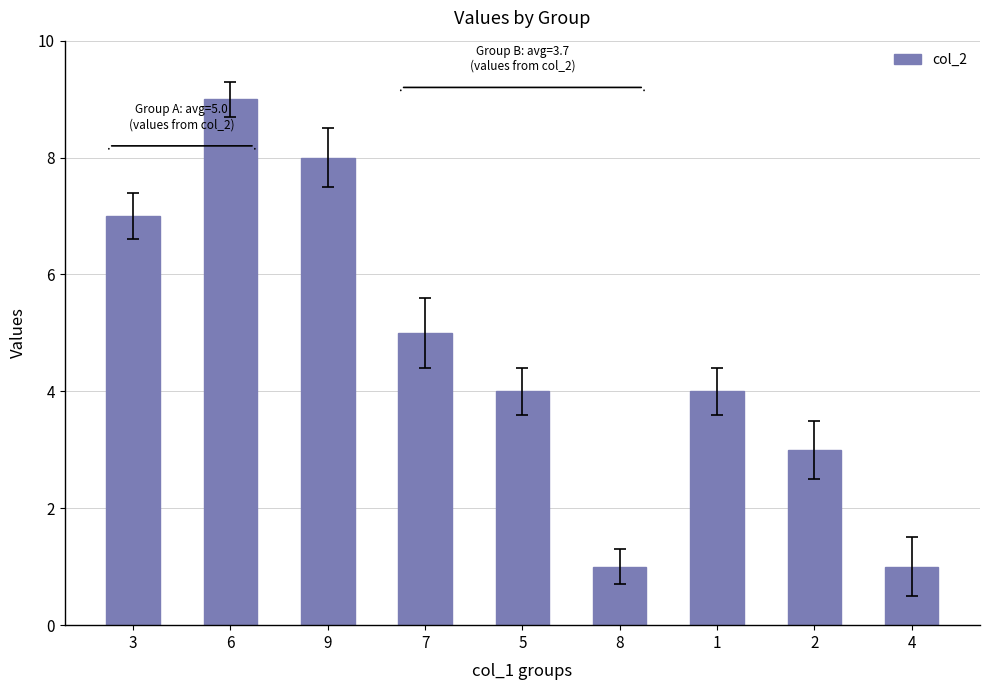

What is the difference between the values at 6 and 1?

5